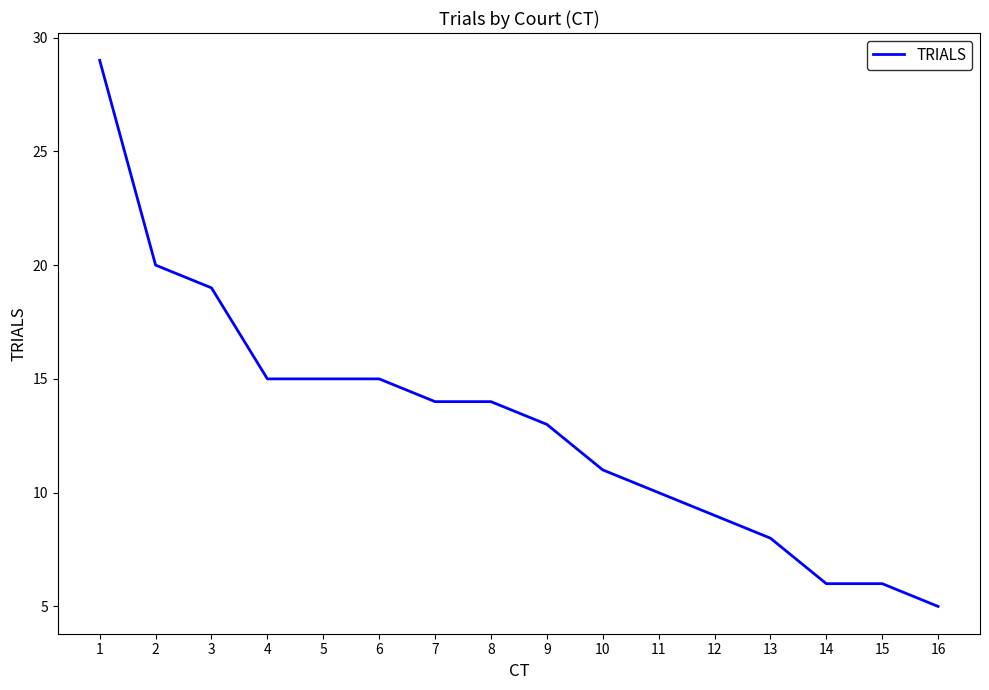

What is the sum of all values?

209